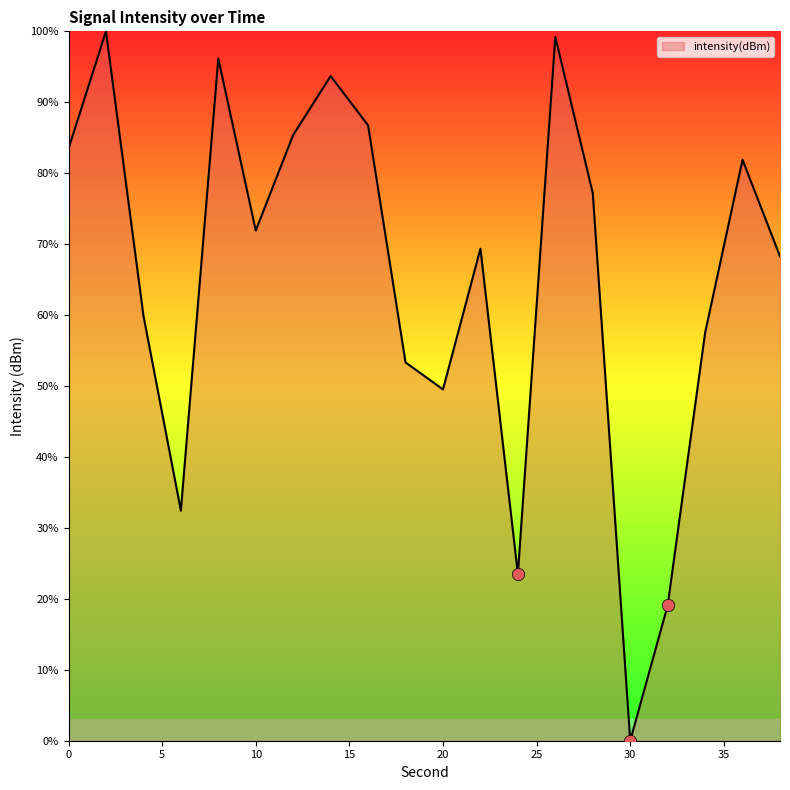

What is the maximum value shown in the chart?

100.0